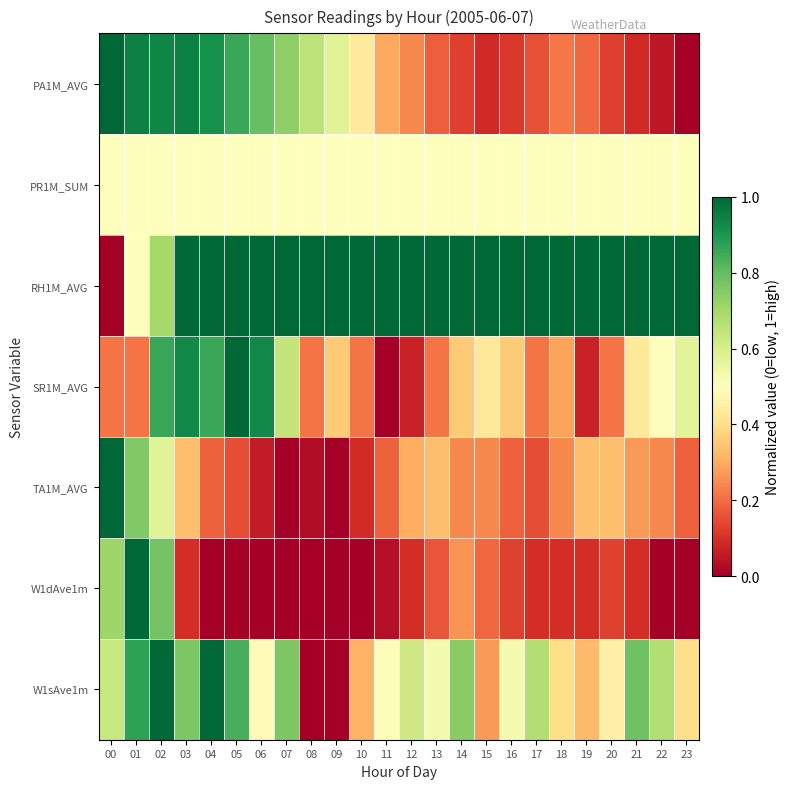

Between 18 and 11, which is larger?

11